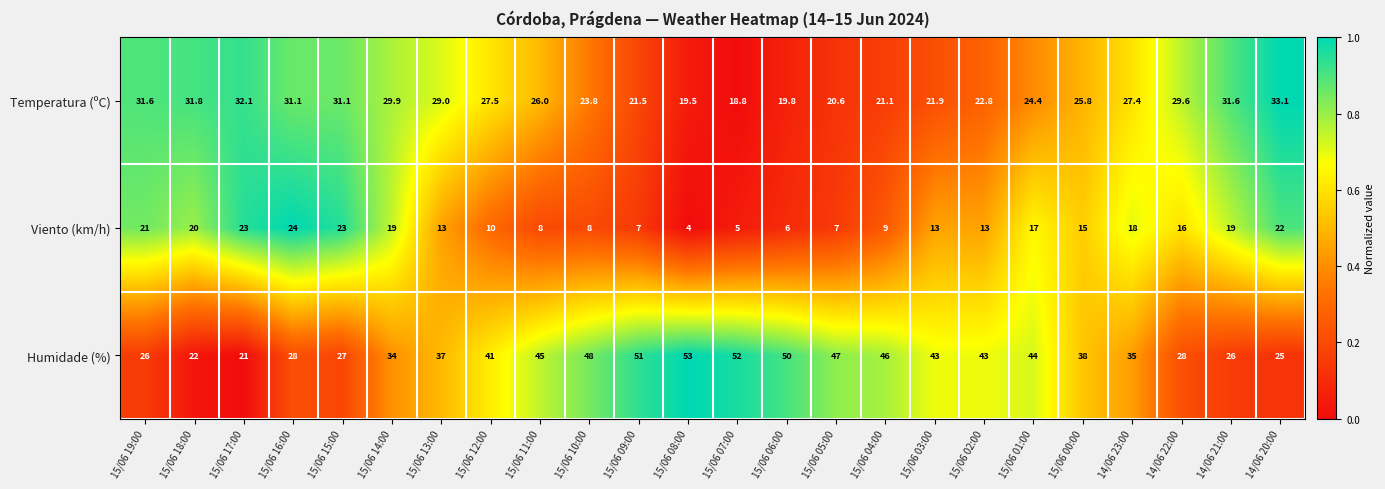

The Viento (km/h) series shows 20.6 at 15/06 13:00. True or false?

False